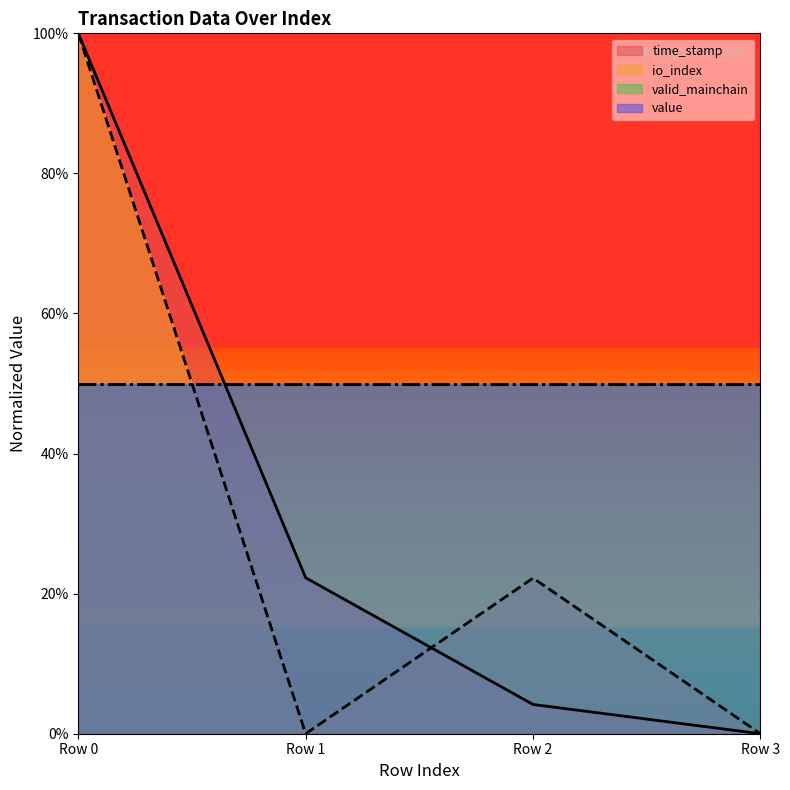

What is the maximum value for io_index?

1.0